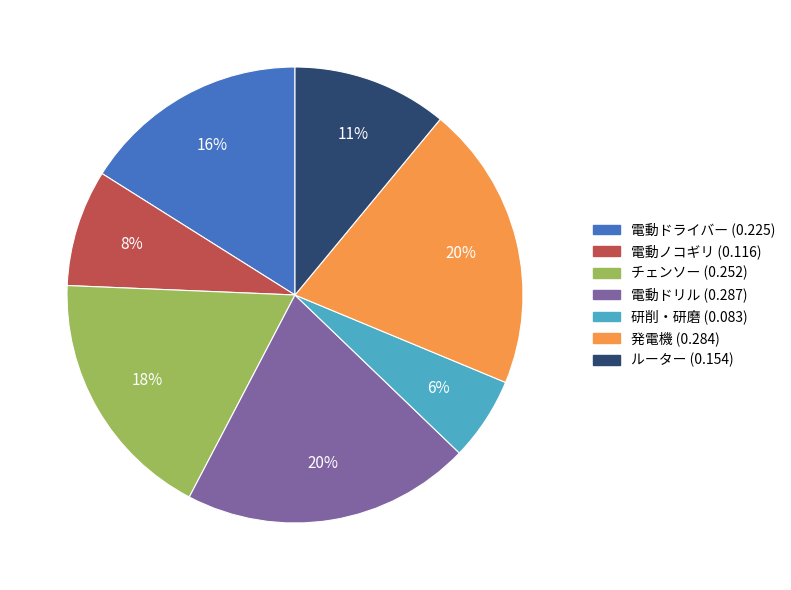

How many slices are in this pie chart?

7